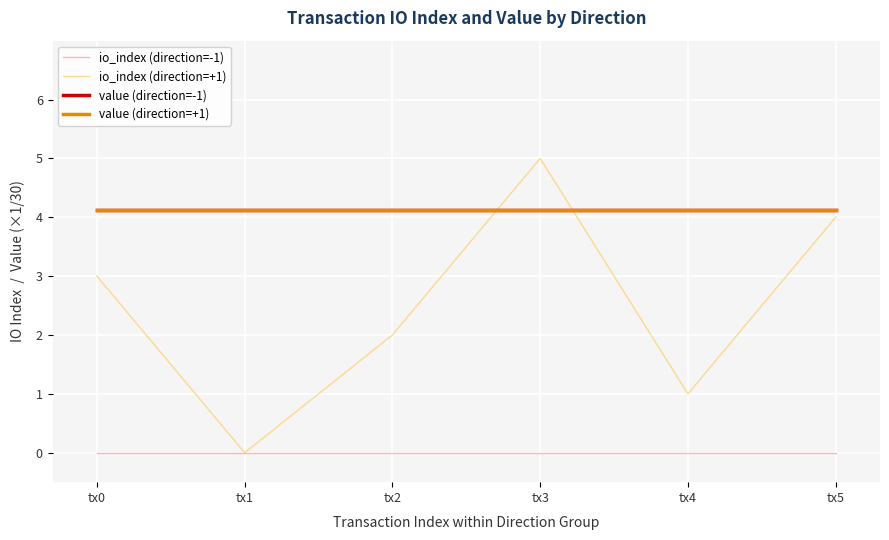

Does the chart display data point markers on the line(s)?

No